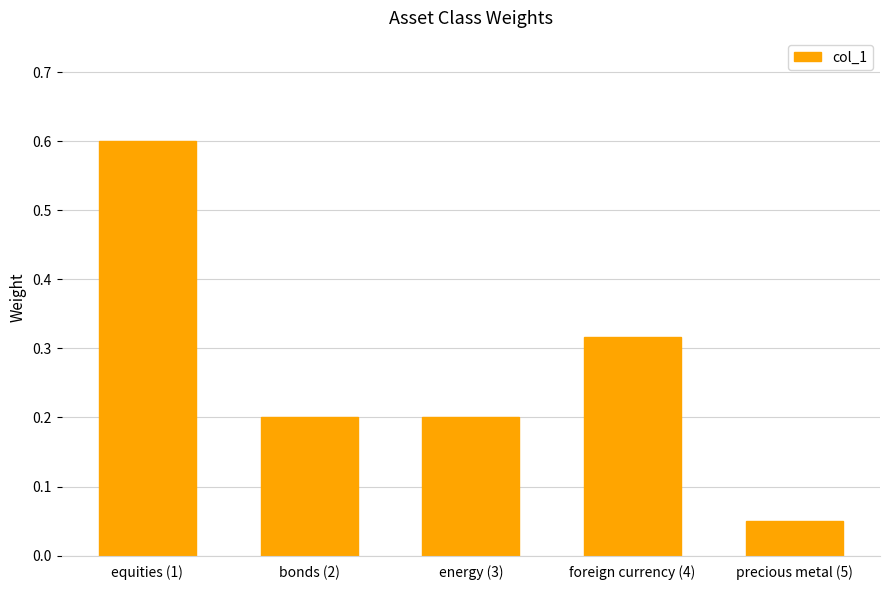

What is the sum of the values at energy (3) and foreign currency (4)?

0.5